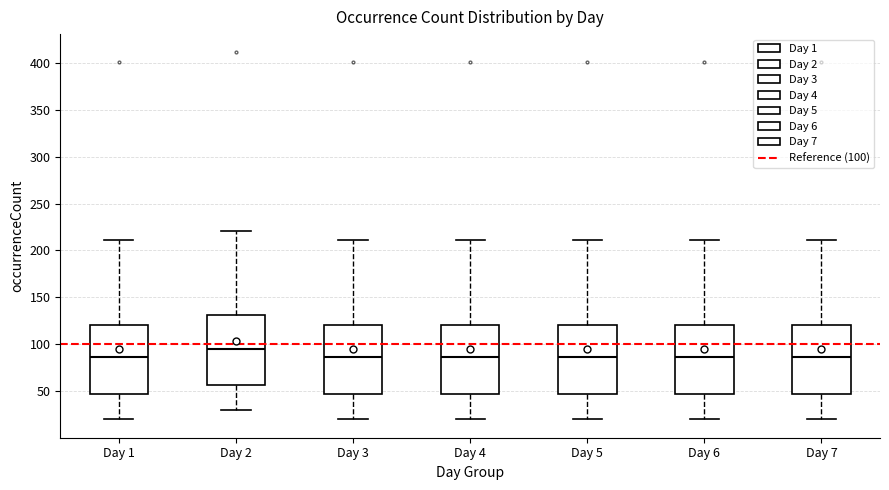

Where is the upper edge of the box for Day 5 on the y-axis? The values are not printed on the chart, so give them approximately, as read against the axis.

120